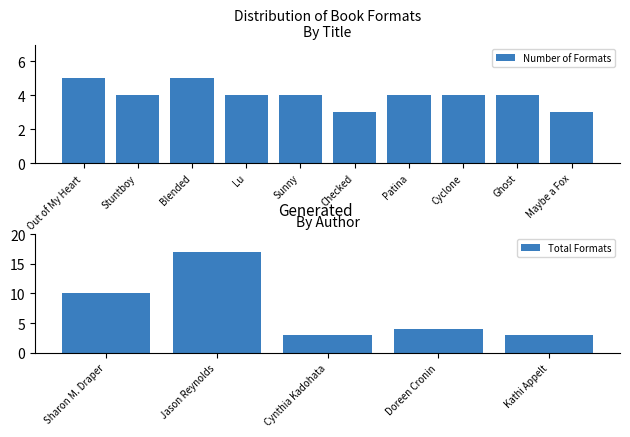

What is the sum of all Number of Formats values?

40